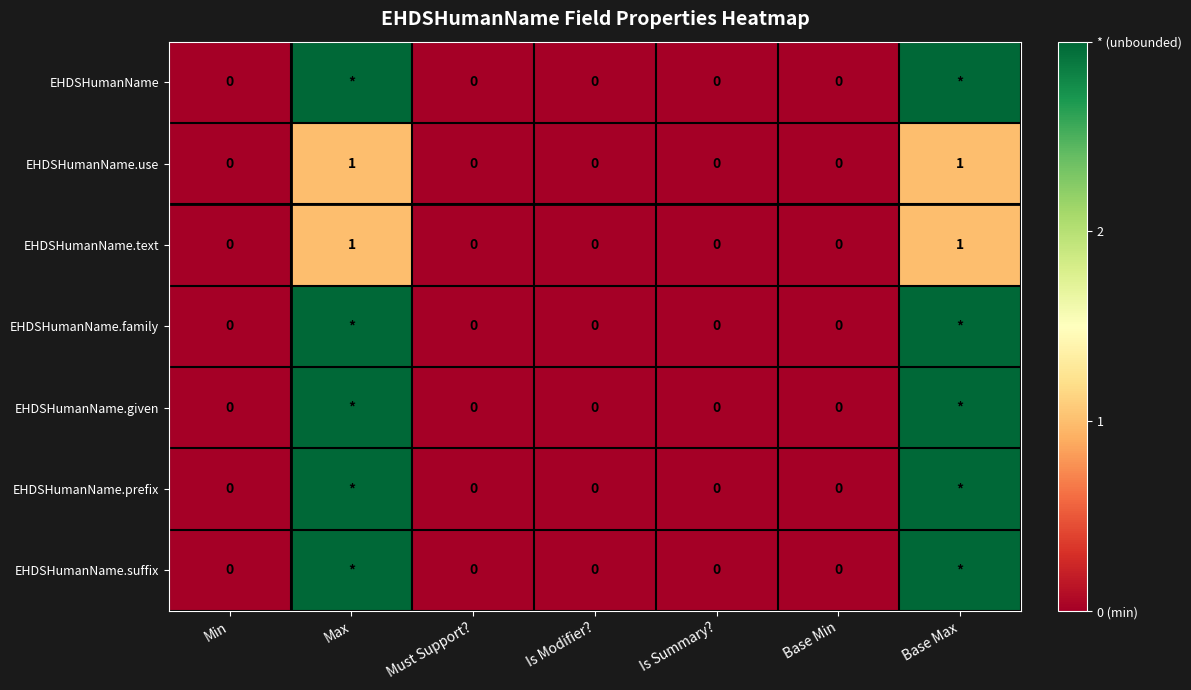

Is the value of EHDSHumanName.text at Max greater than the value of EHDSHumanName at Is Summary??

Yes